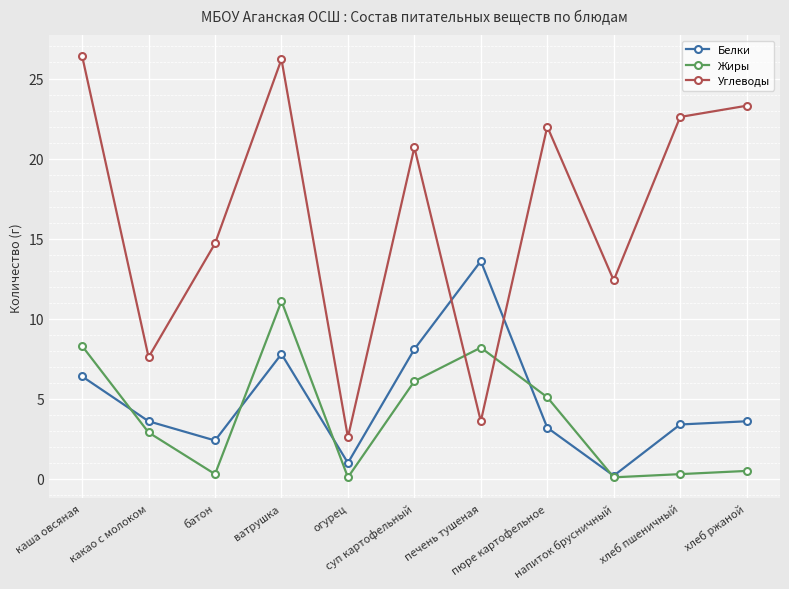

What position from the left is ватрушка?

4